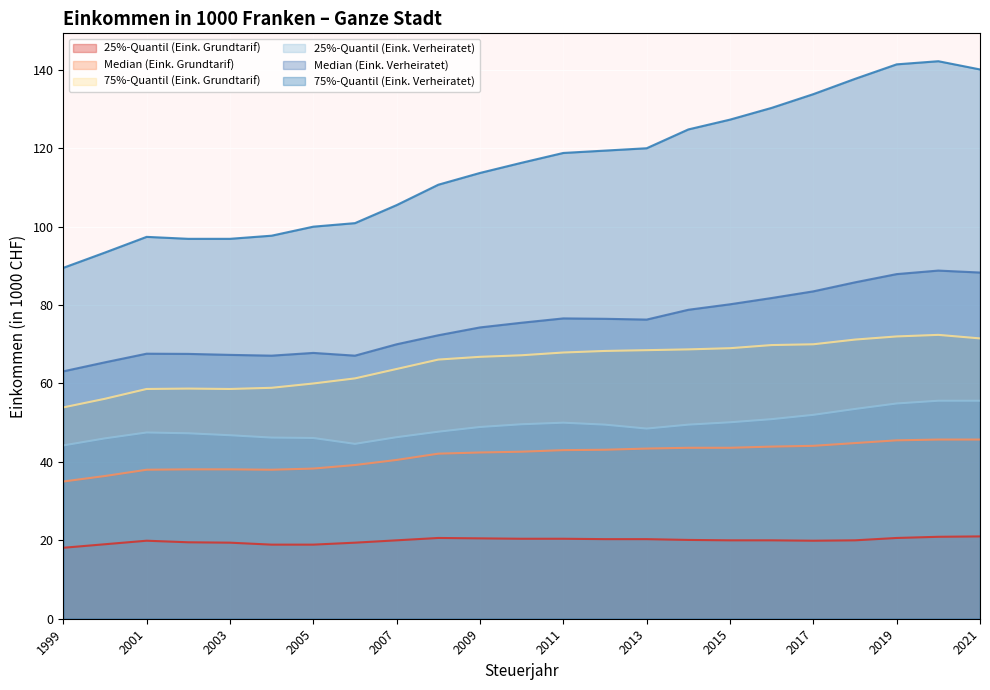

Is it true that 25%-Quantil (Eink. Grundtarif) equals 34.1 at 2018?

False